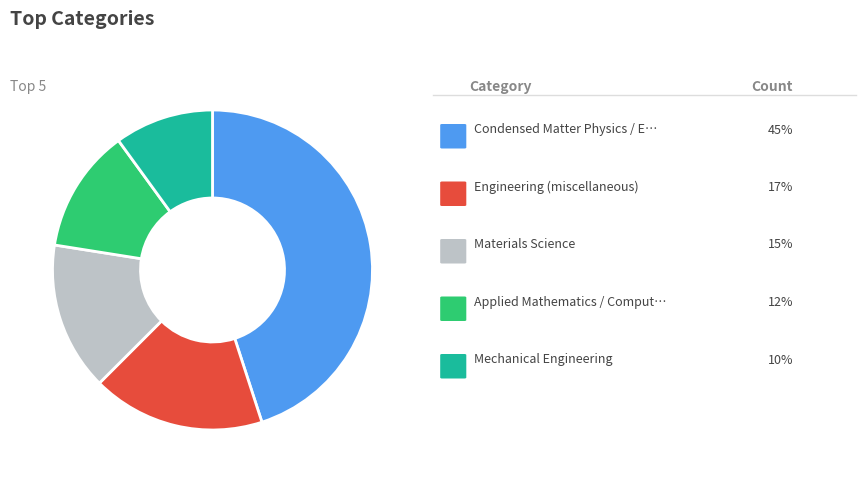

Does any single category account for the majority?

No